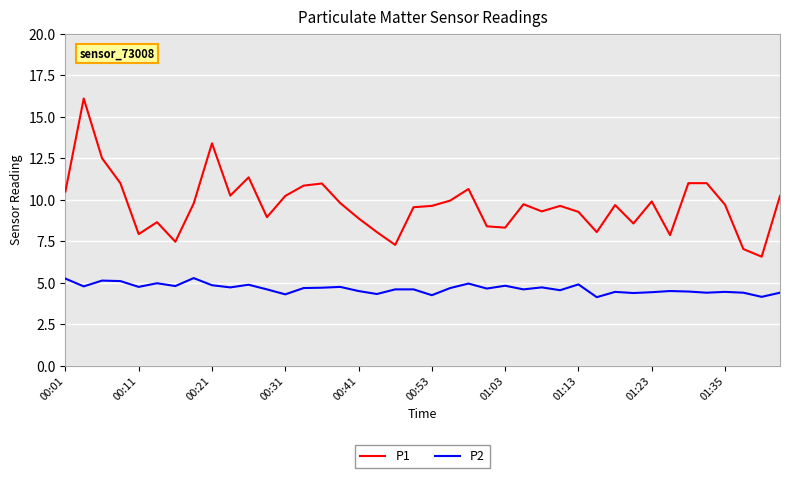

What is the maximum value for P2?

5.3